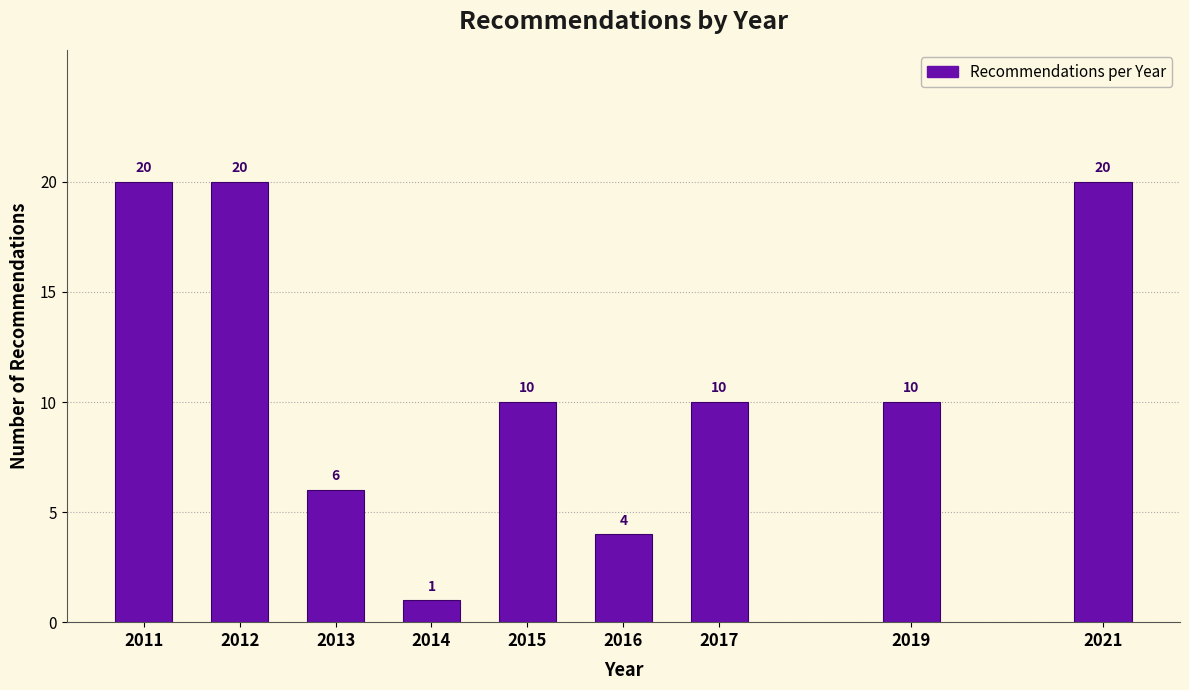

Reading left to right, list all the values displayed in this chart.

2011=20	2012=20	2013=6	2014=1	2015=10	2016=4	2017=10	2019=10	2021=20